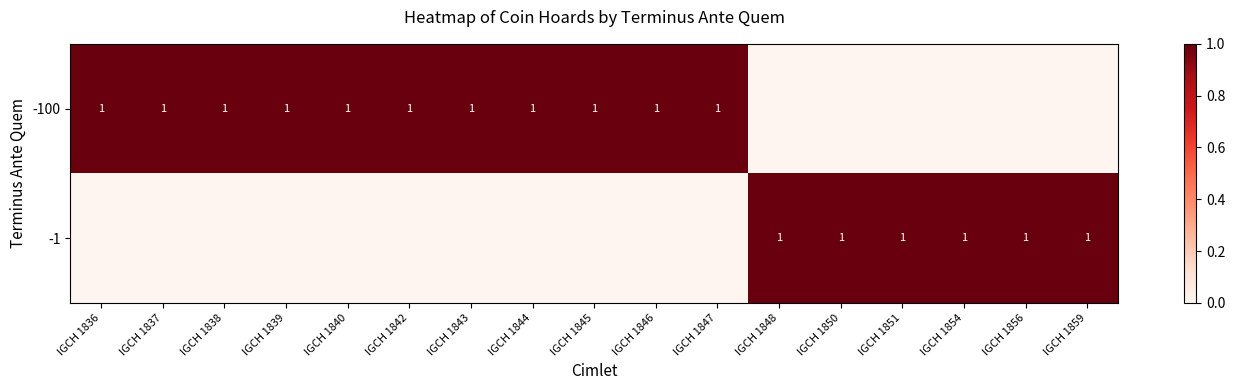

What is the difference between the highest and lowest values at IGCH 1850?

1